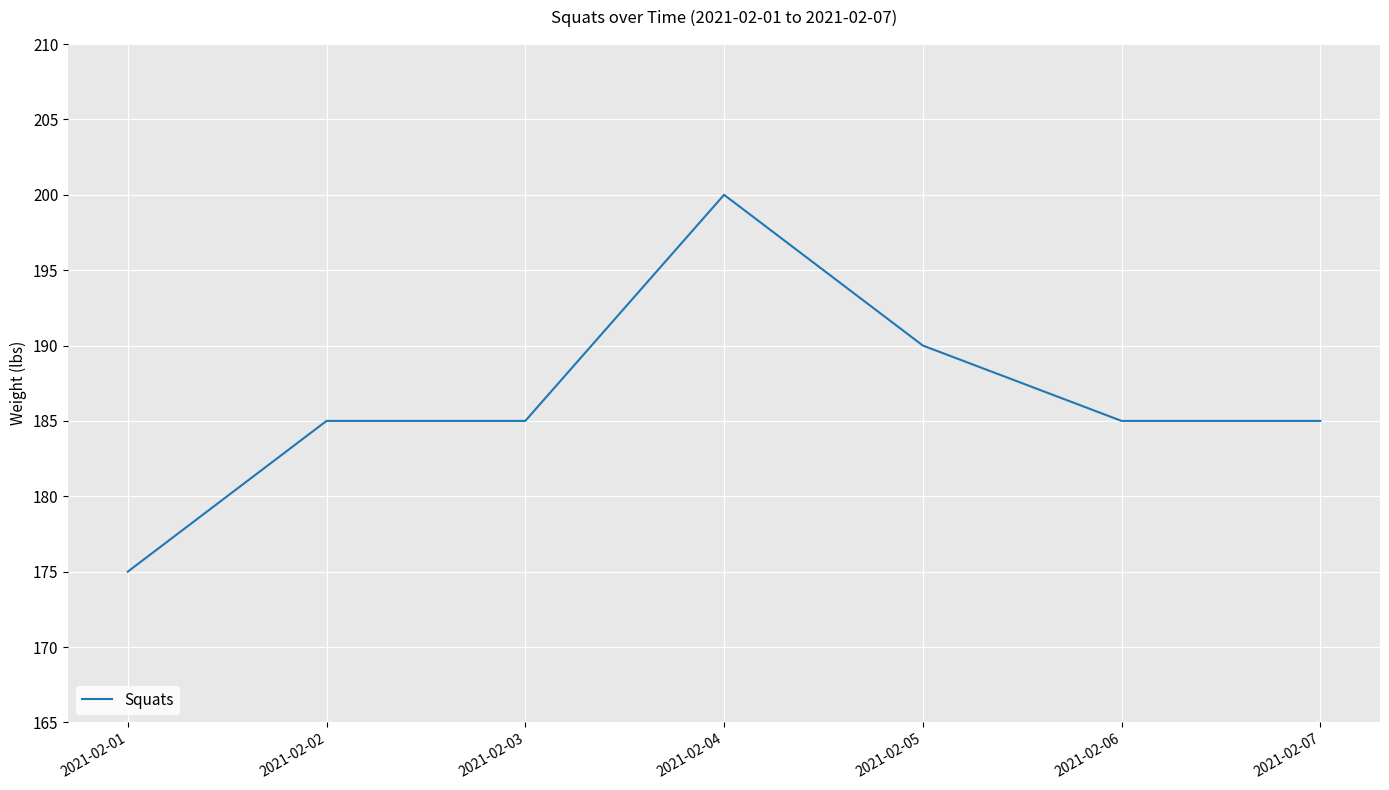

Which category has the highest value across all series?

2021-02-04